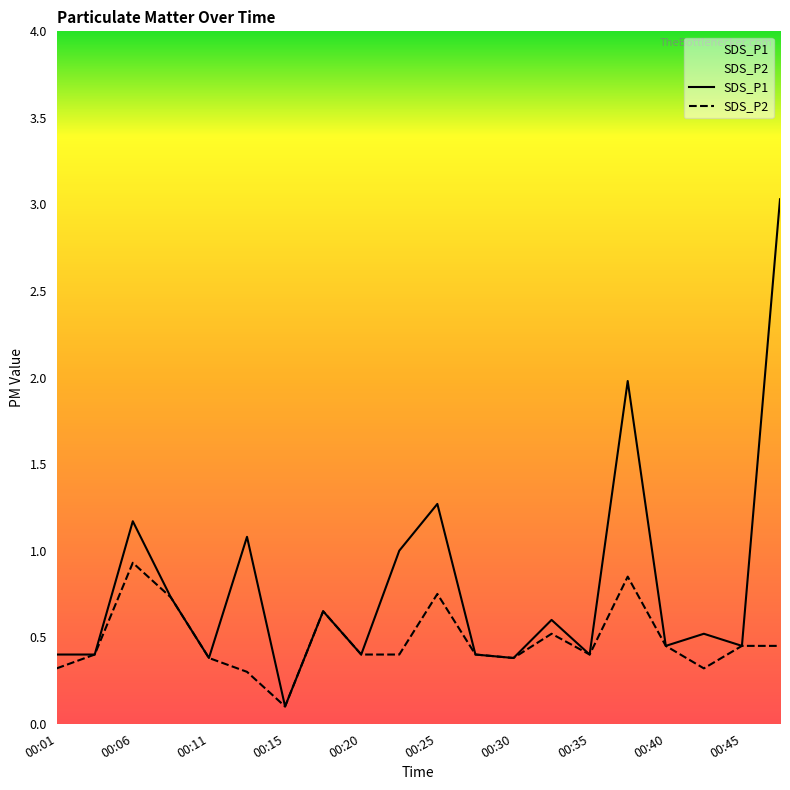

What is the smallest value displayed?

0.1